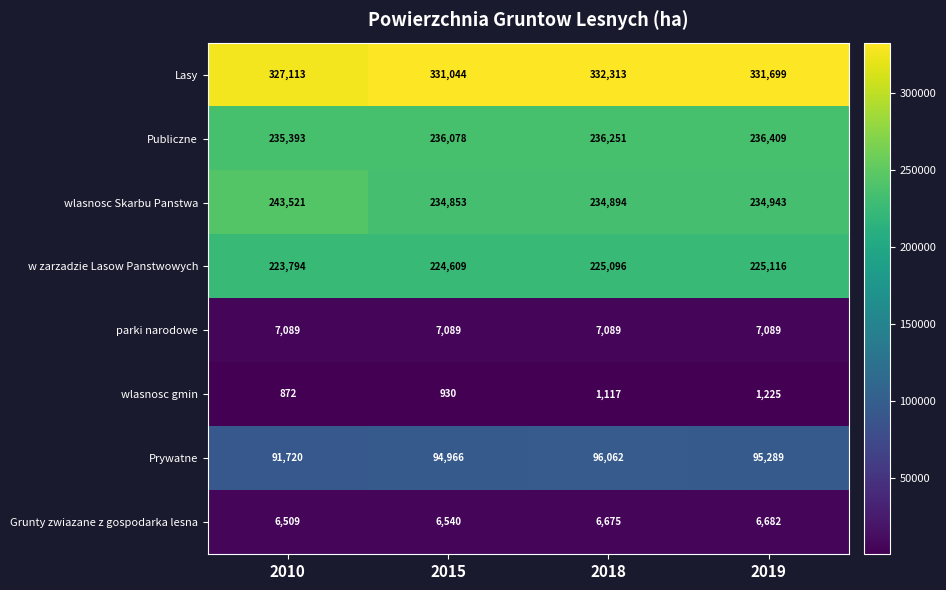

What is the sum of all wlasnosc Skarbu Panstwa values?

948211